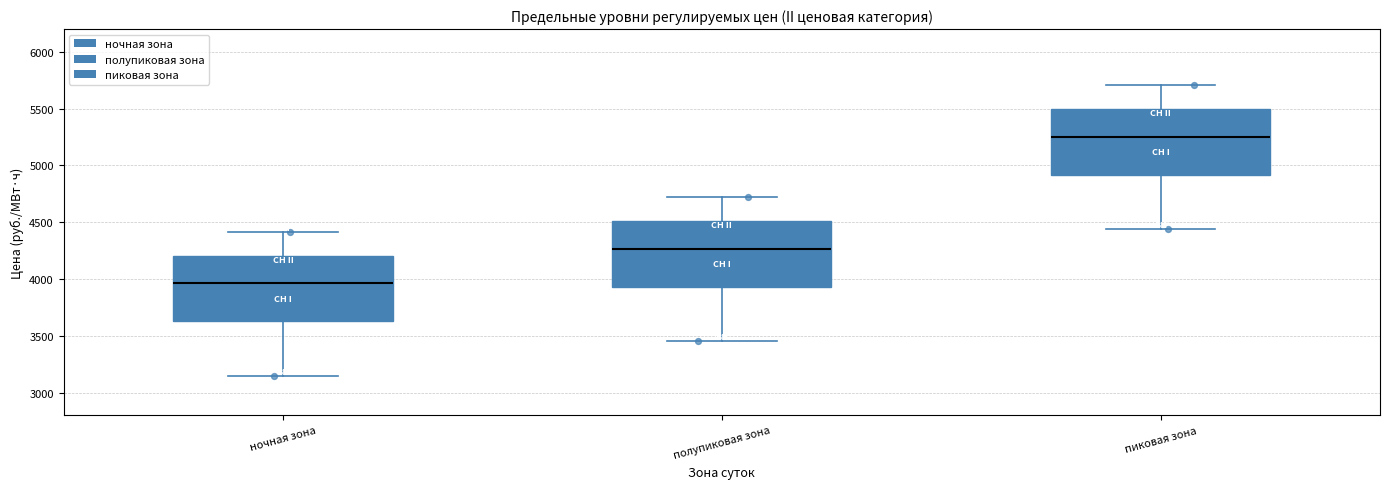

Where does the median line of the box for ночная зона sit on the y-axis? The values are not printed on the chart, so give them approximately, as read against the axis.

3950